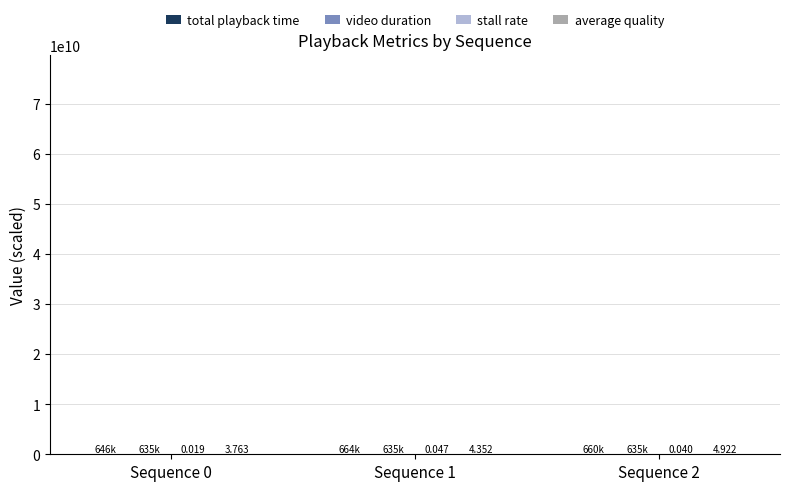

Are the bars horizontal?

No